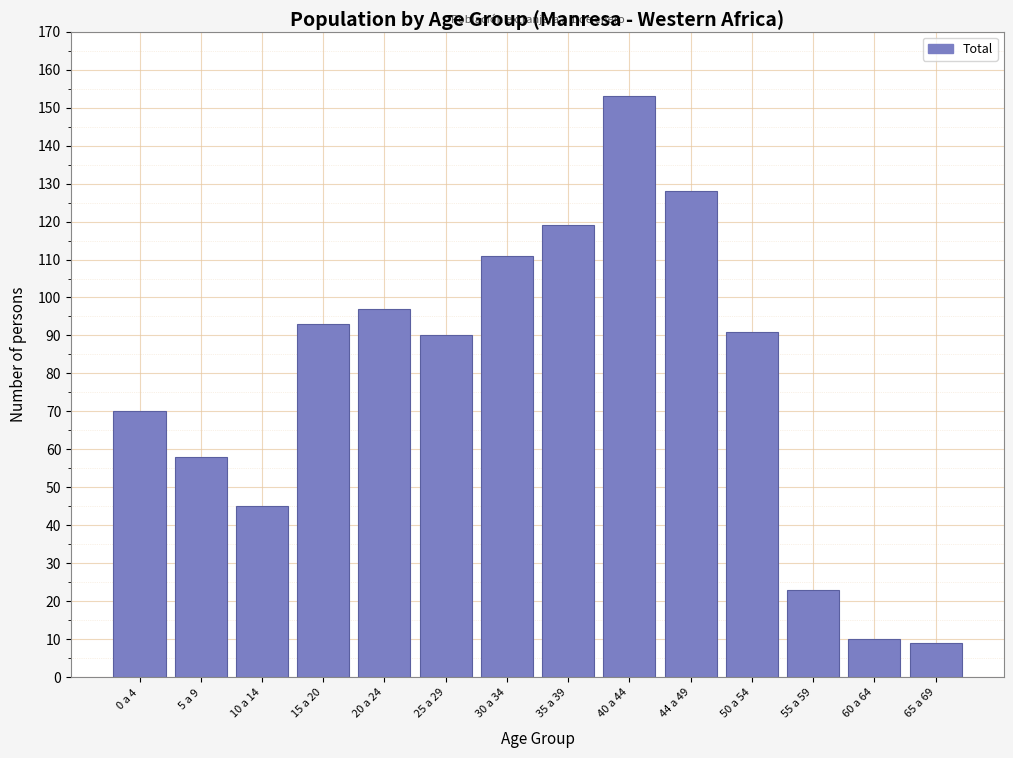

Reading left to right, extract all data points from this chart.

70	58	45	93	97	90	111	119	153	128	91	23	10	9